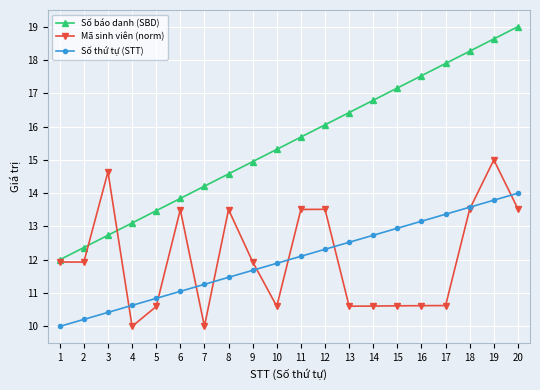

True or false: Mã sinh viên (norm) has more than 1 interior local peaks.

True